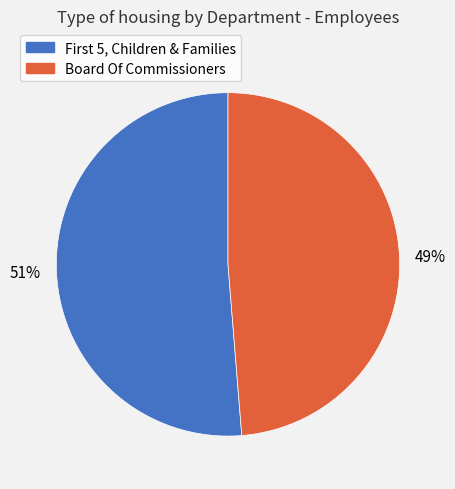

Is there a majority slice in this chart?

Yes